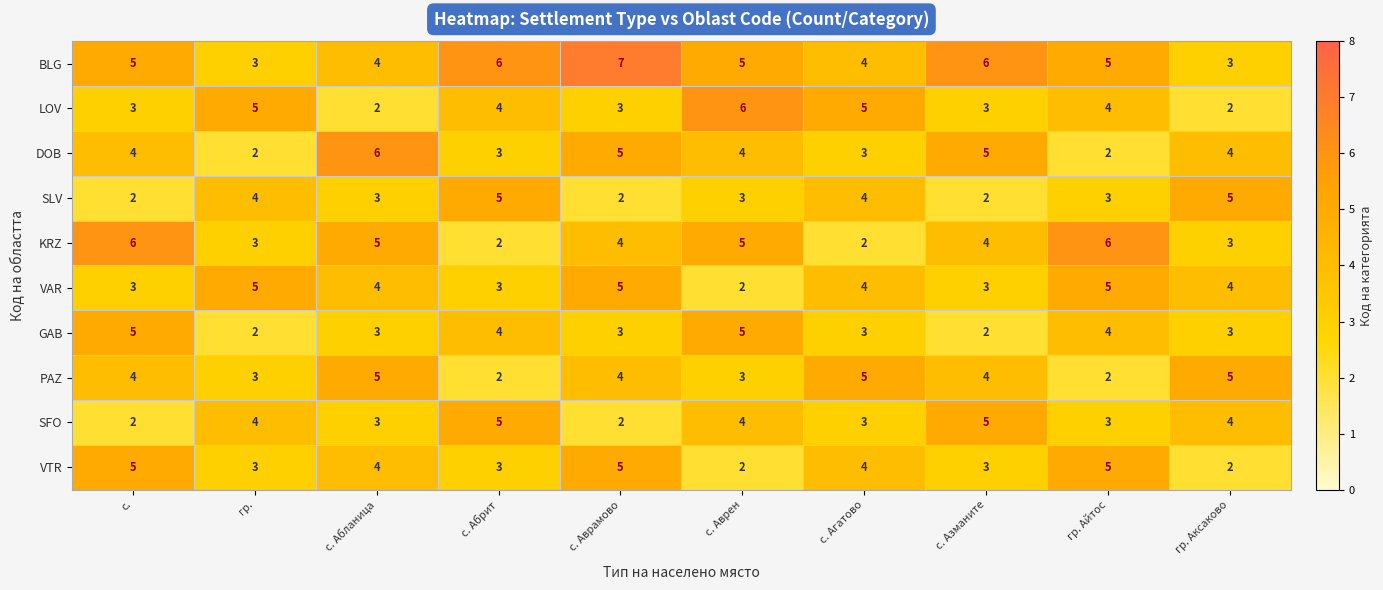

What is the minimum value shown in the chart?

2